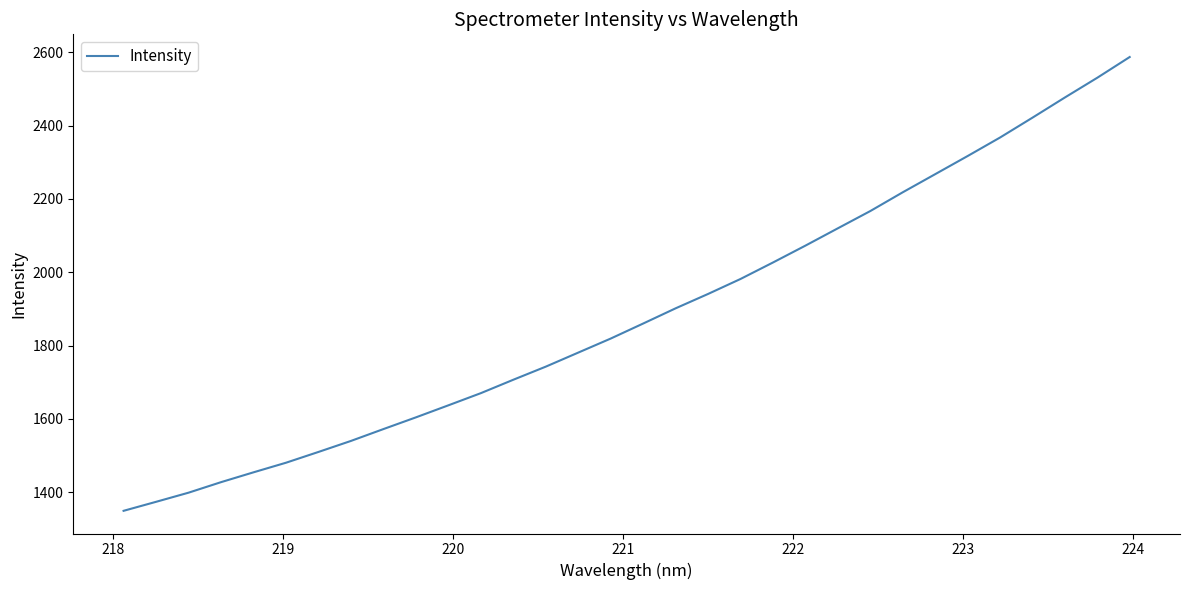

What is the maximum value shown in the chart?

2587.3